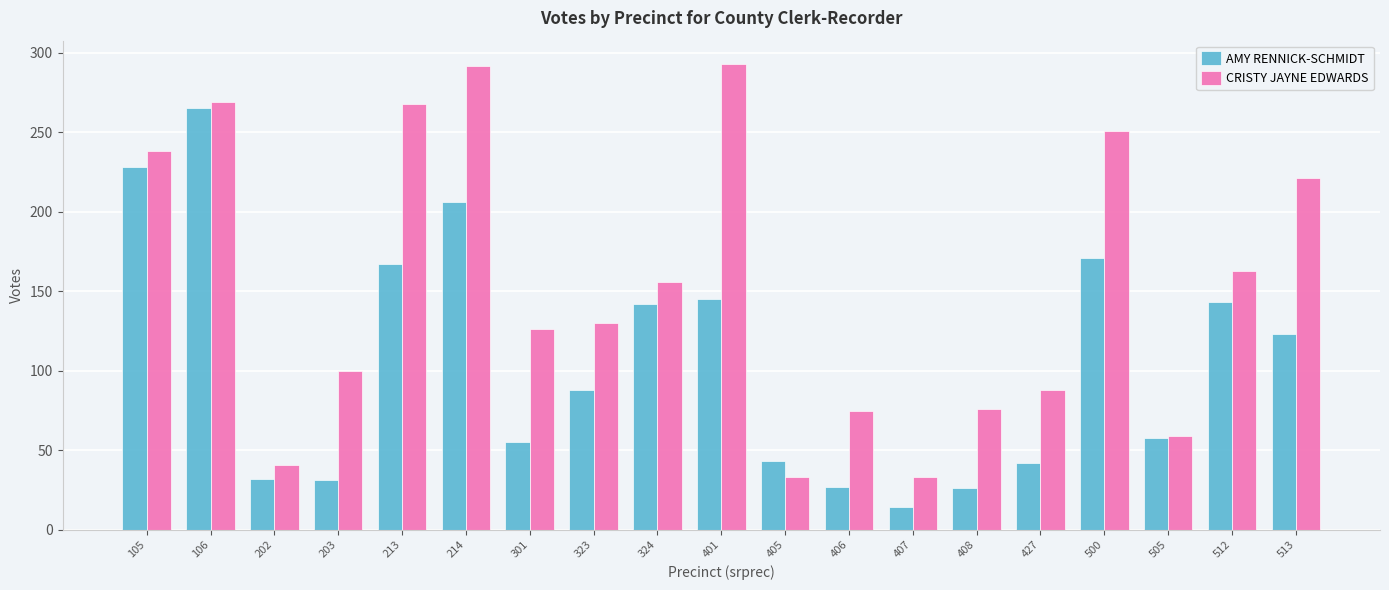

At which label does CRISTY JAYNE EDWARDS first exceed 130?

105